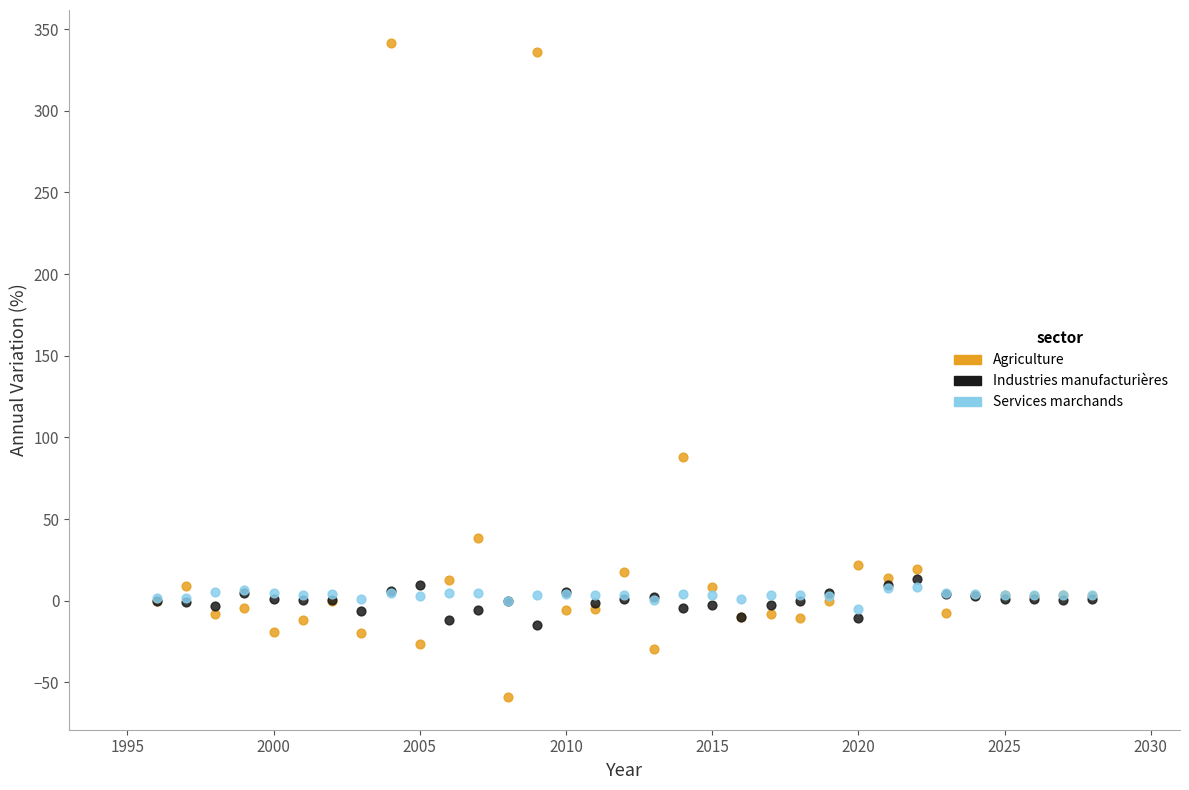

What are all the series names shown in the legend?

Agriculture, Industries manufacturières, Services marchands